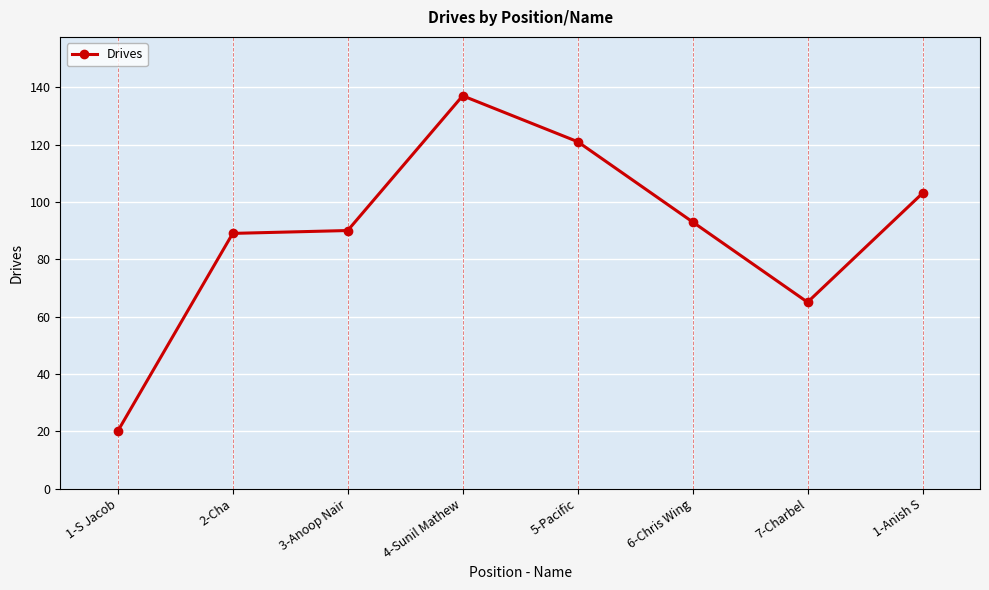

The chart shows a value of 158 at 1-Anish S. True or false?

False